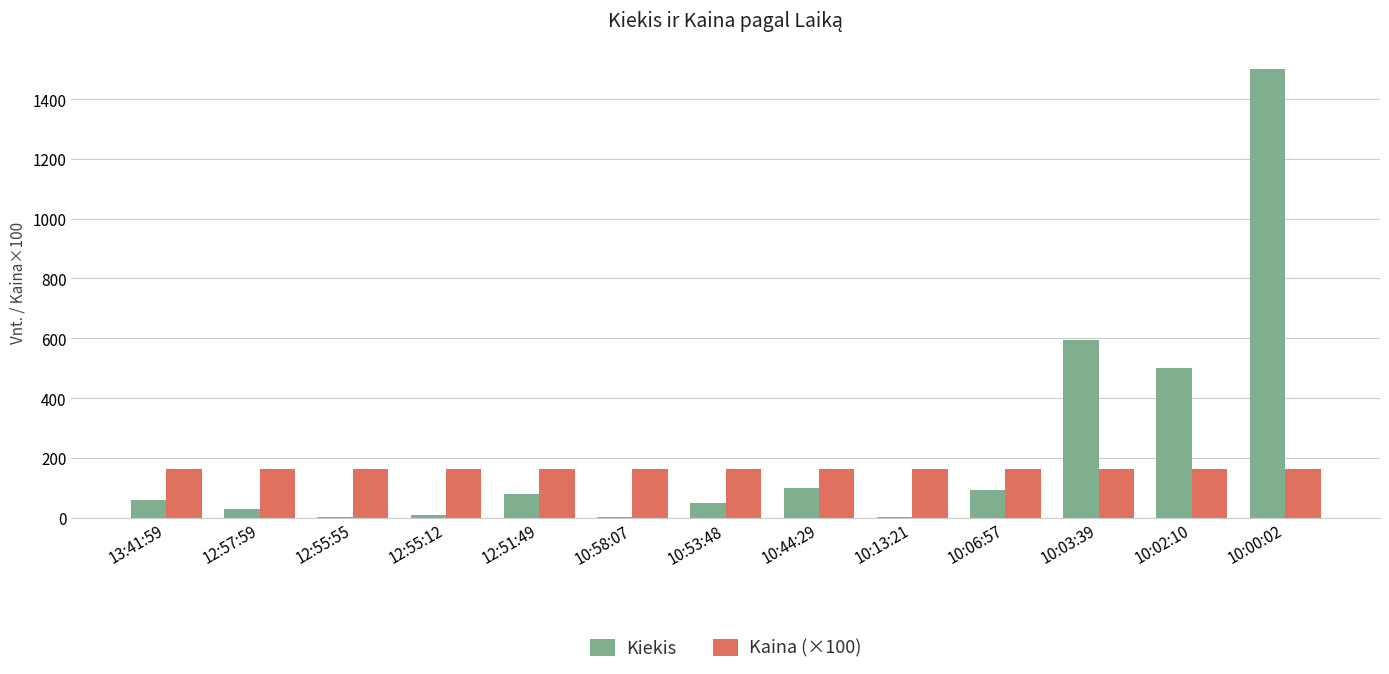

What is the average value of the Kaina (×100) series?

163.9